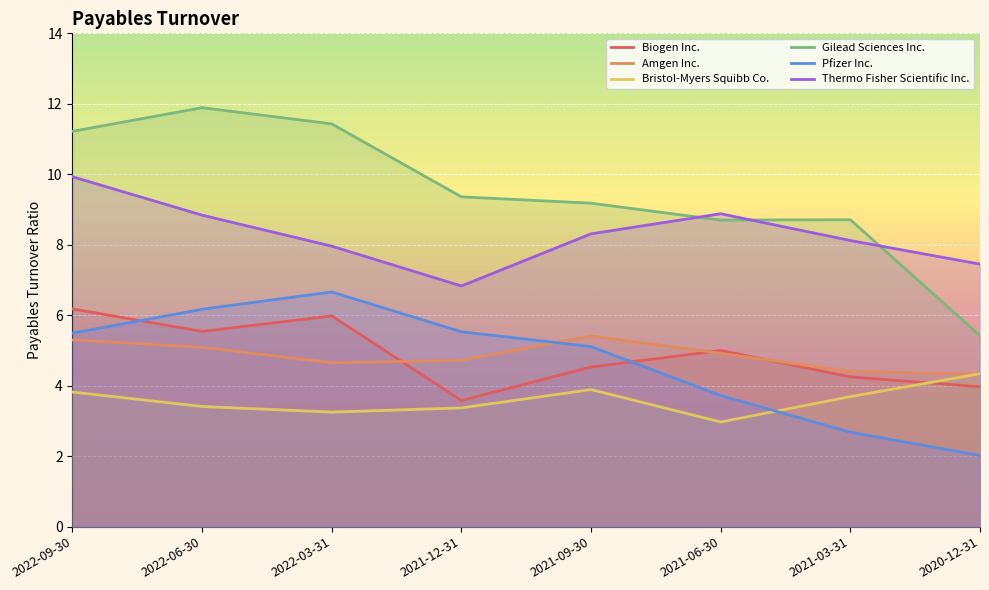

What is the difference between the maximum and second lowest values in the Pfizer Inc. series?

4.0